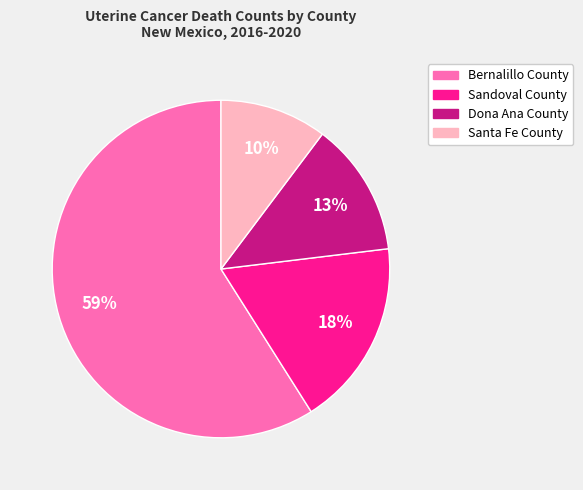

Do Santa Fe County and Sandoval County together represent more than half of the pie?

No